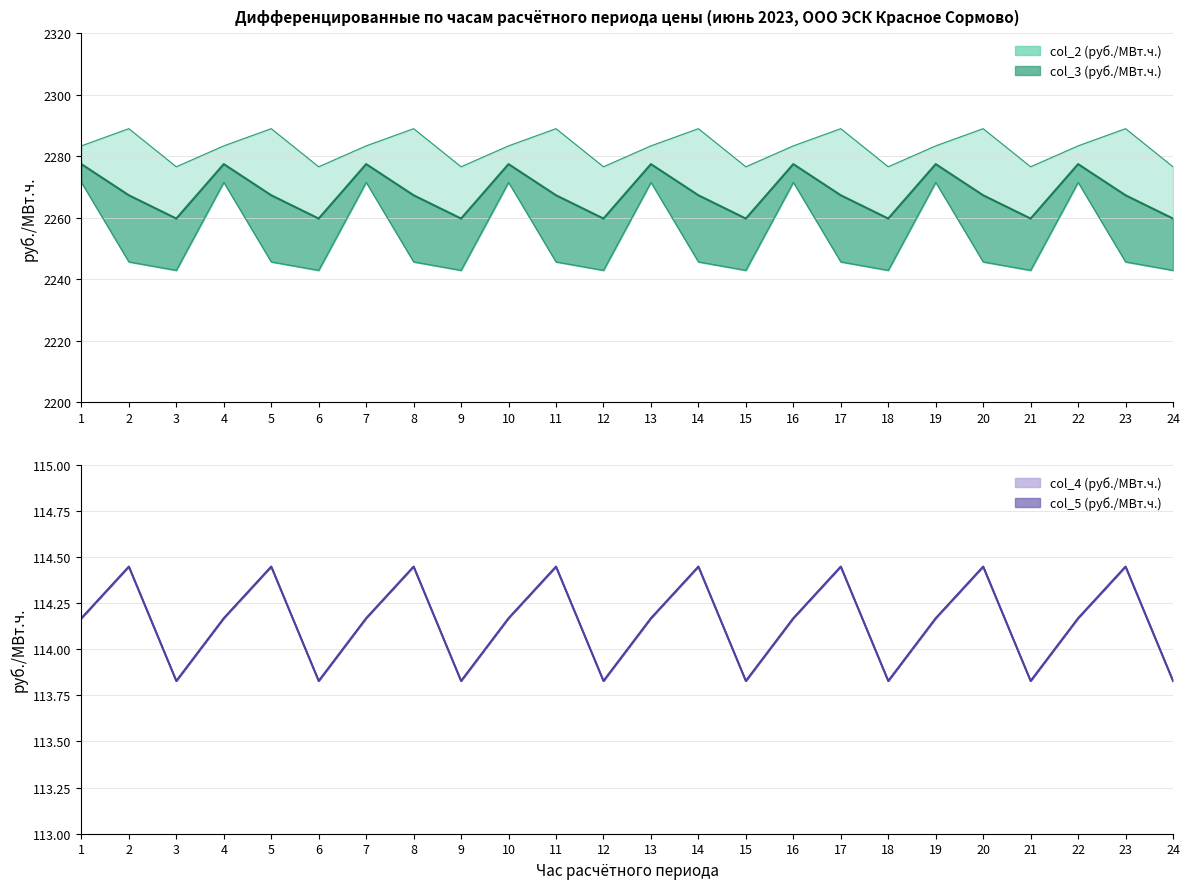

Reading left to right, what are all the values shown in this chart?

col_2 (руб./МВт.ч.): 1=2283.4	2=2289.0	3=2276.6	4=2283.4	5=2289.0	6=2276.6	7=2283.4	8=2289.0	9=2276.6	10=2283.4	11=2289.0	12=2276.6	13=2283.4	14=2289.0	15=2276.6	16=2283.4	17=2289.0	18=2276.6	19=2283.4	20=2289.0	21=2276.6	22=2283.4	23=2289.0	24=2276.6
col_3 (руб./МВт.ч.): 1=2271.5	2=2245.6	3=2242.9	4=2271.5	5=2245.6	6=2242.9	7=2271.5	8=2245.6	9=2242.9	10=2271.5	11=2245.6	12=2242.9	13=2271.5	14=2245.6	15=2242.9	16=2271.5	17=2245.6	18=2242.9	19=2271.5	20=2245.6	21=2242.9	22=2271.5	23=2245.6	24=2242.9
col_4 (руб./МВт.ч.): 1=114.2	2=114.4	3=113.8	4=114.2	5=114.4	6=113.8	7=114.2	8=114.4	9=113.8	10=114.2	11=114.4	12=113.8	13=114.2	14=114.4	15=113.8	16=114.2	17=114.4	18=113.8	19=114.2	20=114.4	21=113.8	22=114.2	23=114.4	24=113.8
col_5 (руб./МВт.ч.): 1=114.2	2=114.4	3=113.8	4=114.2	5=114.4	6=113.8	7=114.2	8=114.4	9=113.8	10=114.2	11=114.4	12=113.8	13=114.2	14=114.4	15=113.8	16=114.2	17=114.4	18=113.8	19=114.2	20=114.4	21=113.8	22=114.2	23=114.4	24=113.8